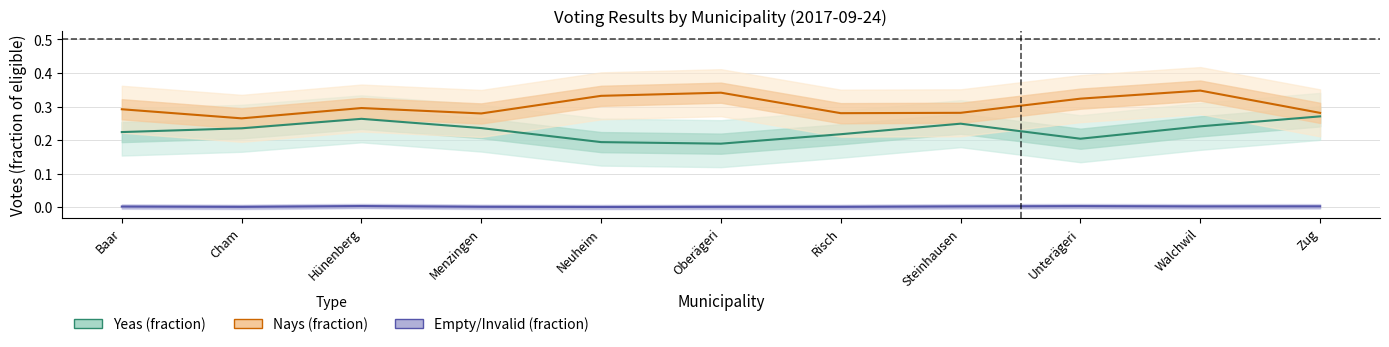

What is the label of the 10th point from the left?

Walchwil